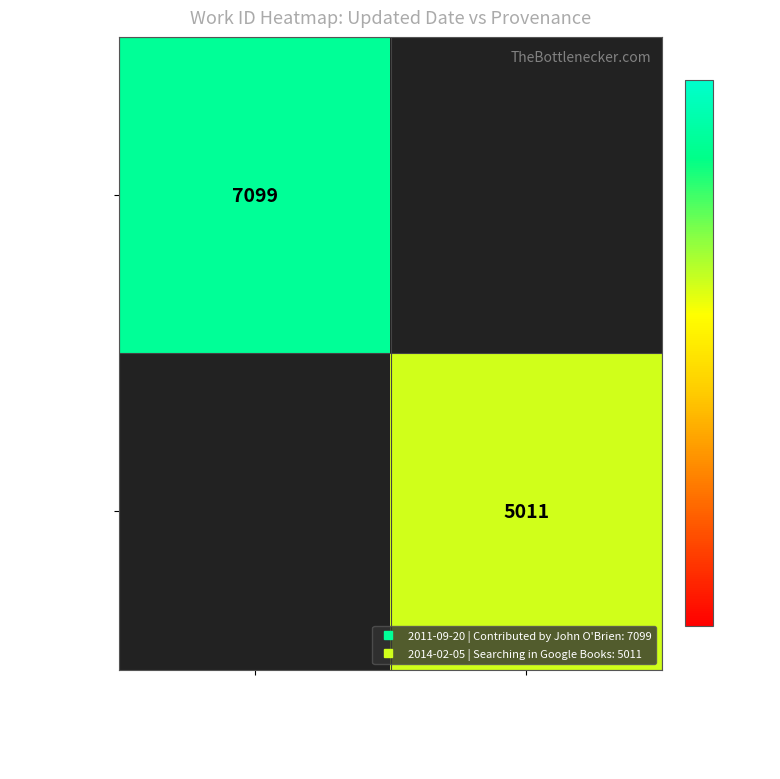

Rank the series at Contributed by John O'Brien from lowest to highest value.

2011-09-20, 2014-02-05